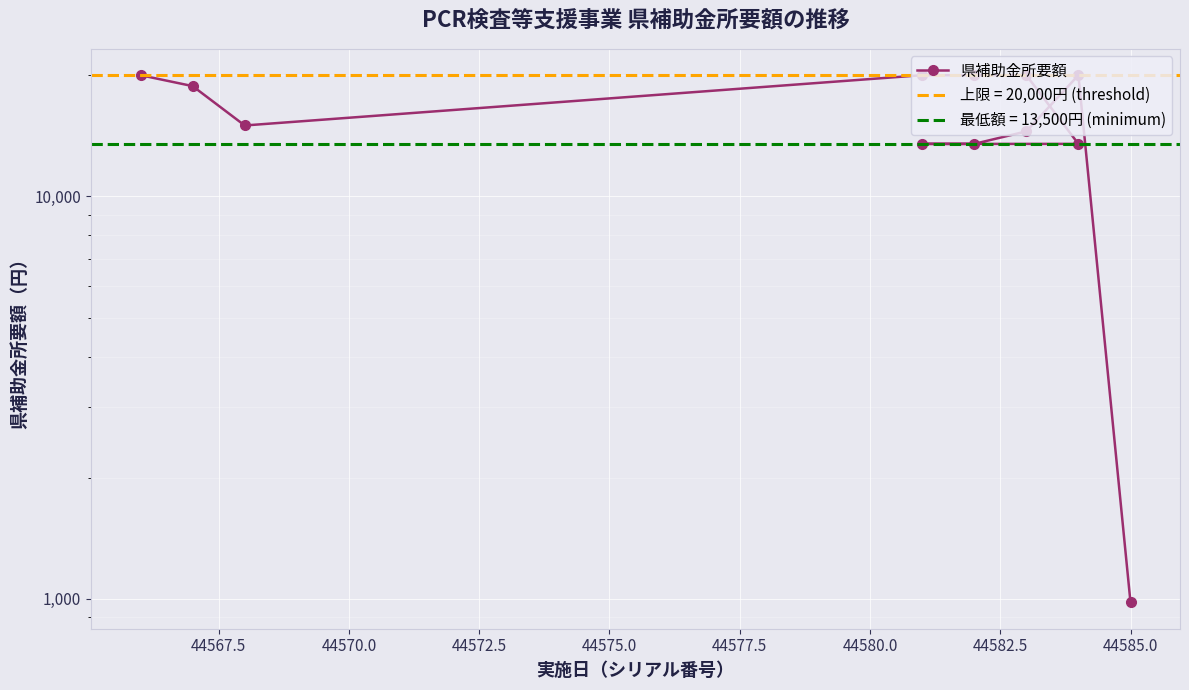

How many values are below 18790?

6